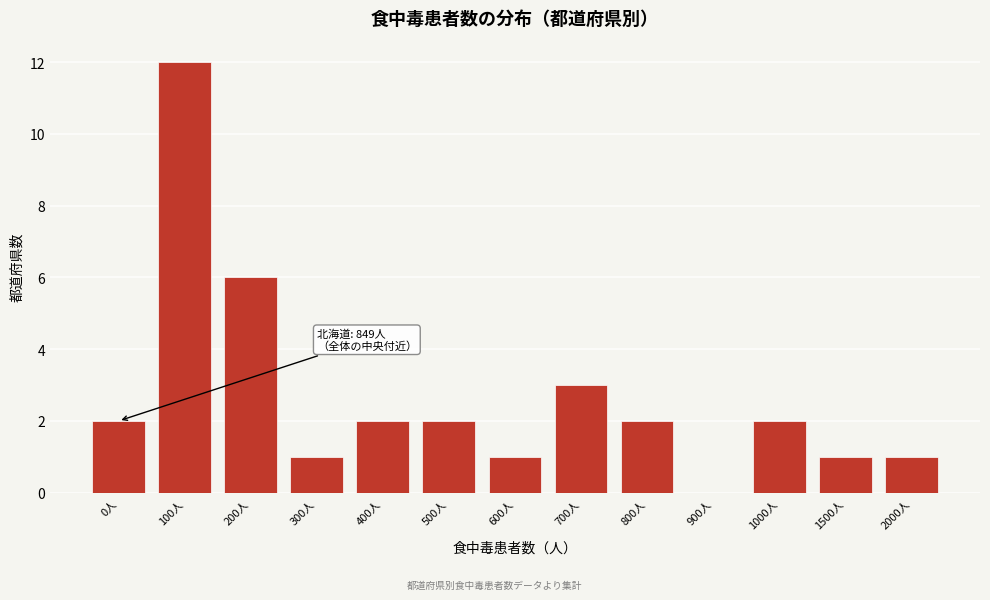

Reading left to right, extract all data points from this chart.

0人=2	100人=12	200人=6	300人=1	400人=2	500人=2	600人=1	700人=3	800人=2	900人=0	1000人=2	1500人=1	2000人=1